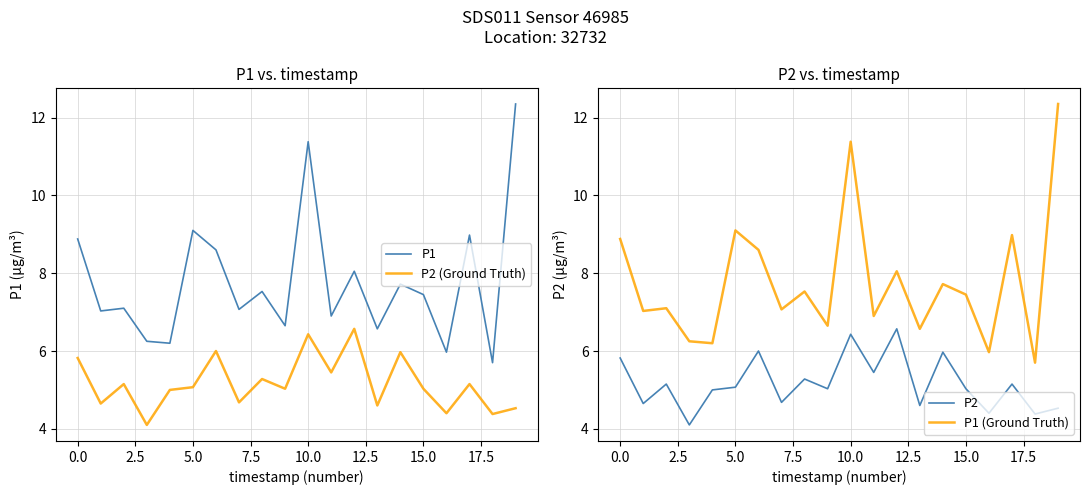

How many data points in P2 (Ground Truth) are less than 5?

7